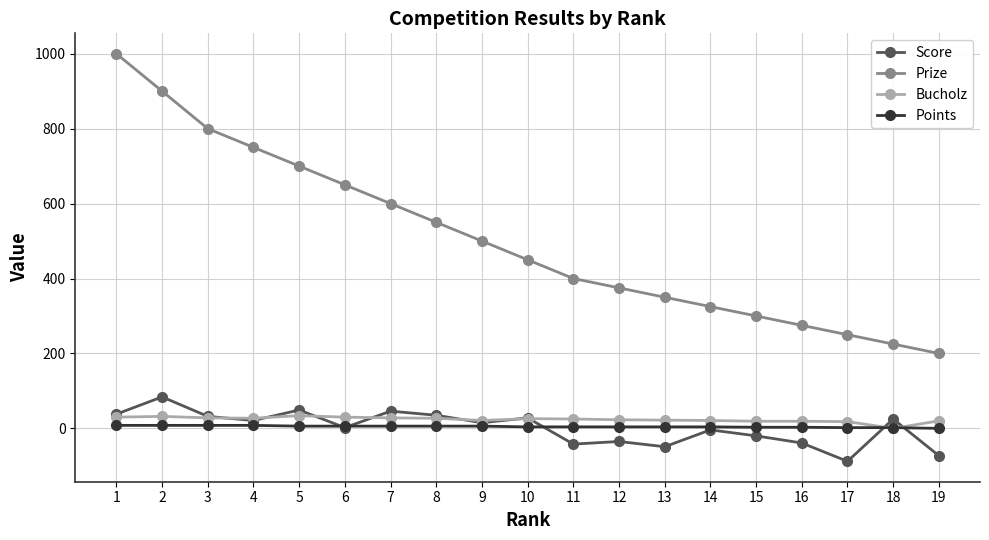

The Score series shows -20 at 15. True or false?

True